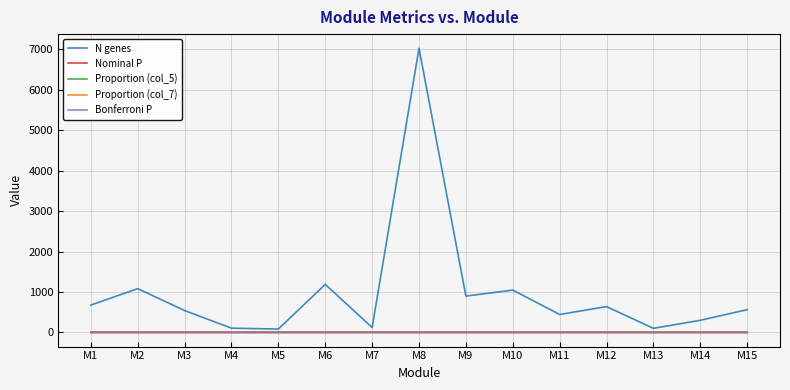

True or false: N genes and Proportion (col_5) intersect in this chart.

False